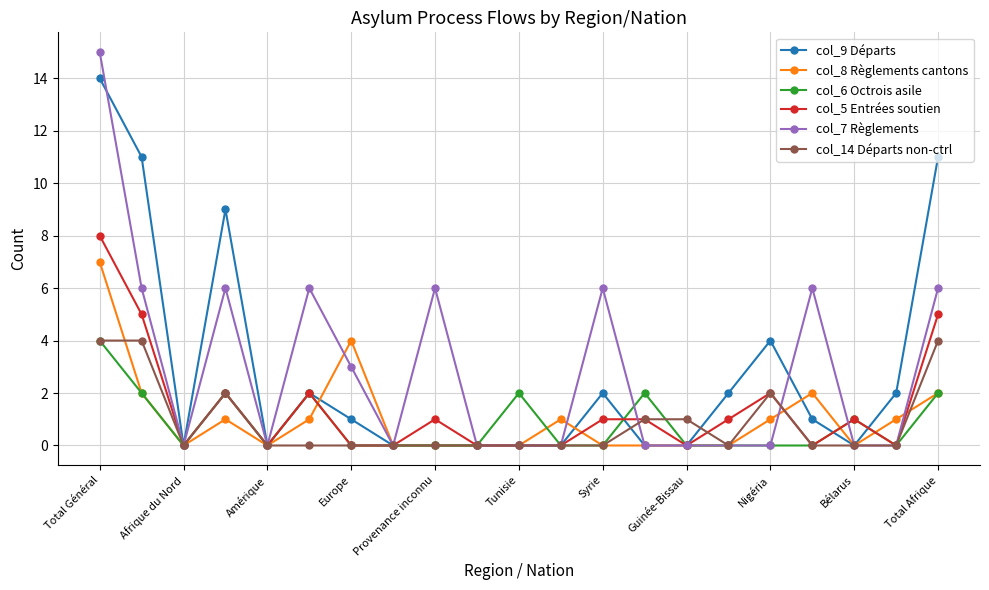

True or false: col_6 Octrois asile has more than 2 interior local peaks.

True